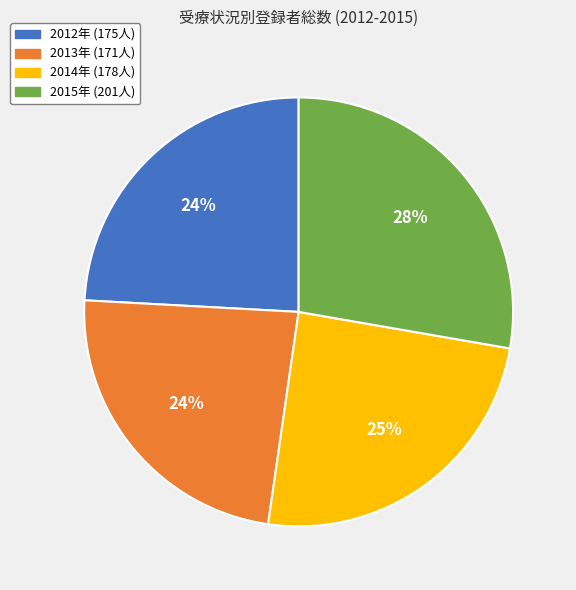

Does any single category account for the majority?

No